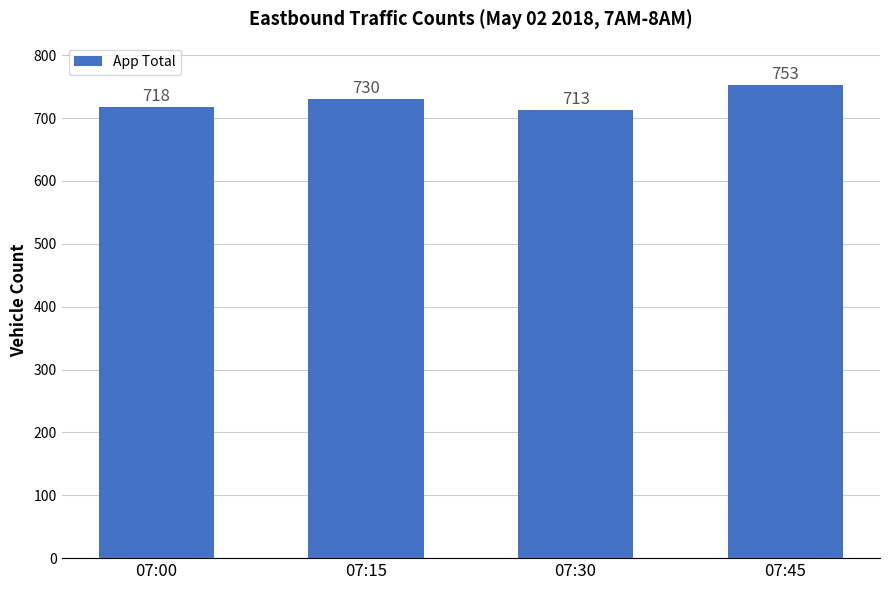

Where is the data nearest to the value 733?

07:15